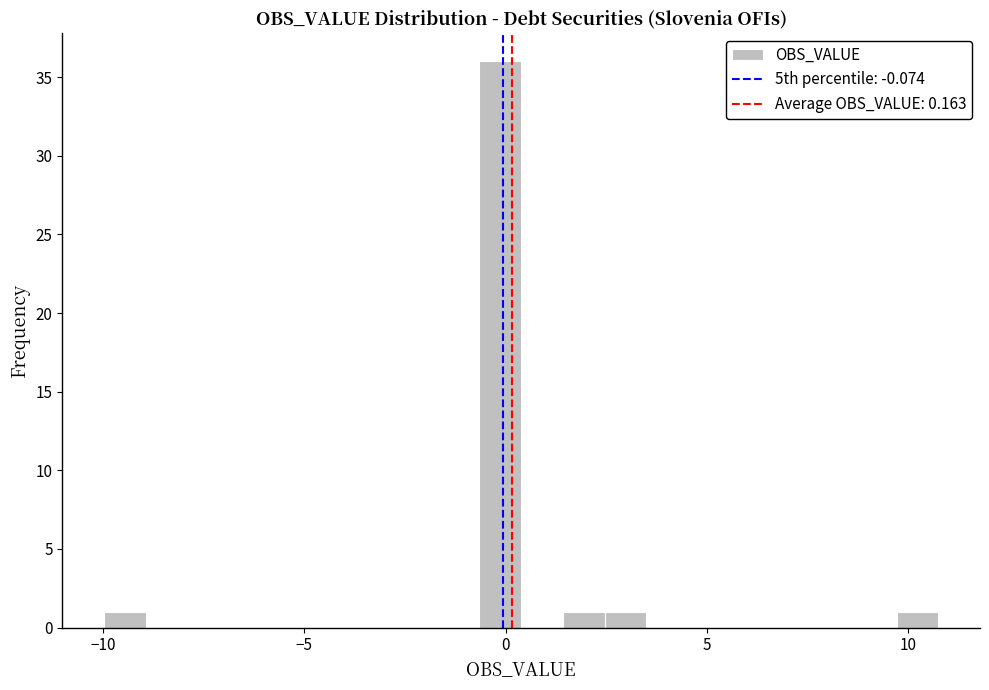

Around what value on the x-axis is the tallest bar? Give the approximate position of its centre, as read against the axis.

0.0